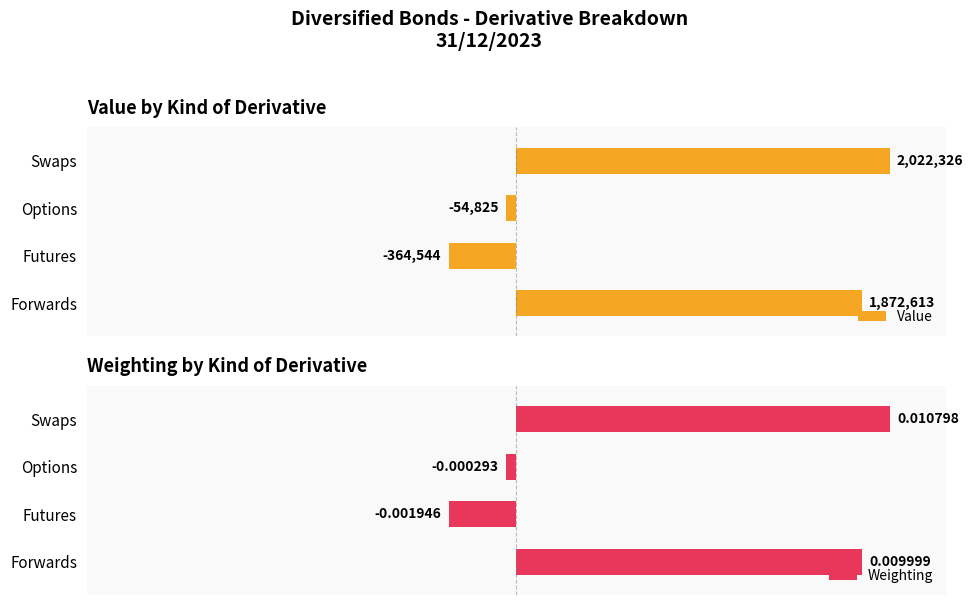

At which label does Weighting reach its minimum?

Futures